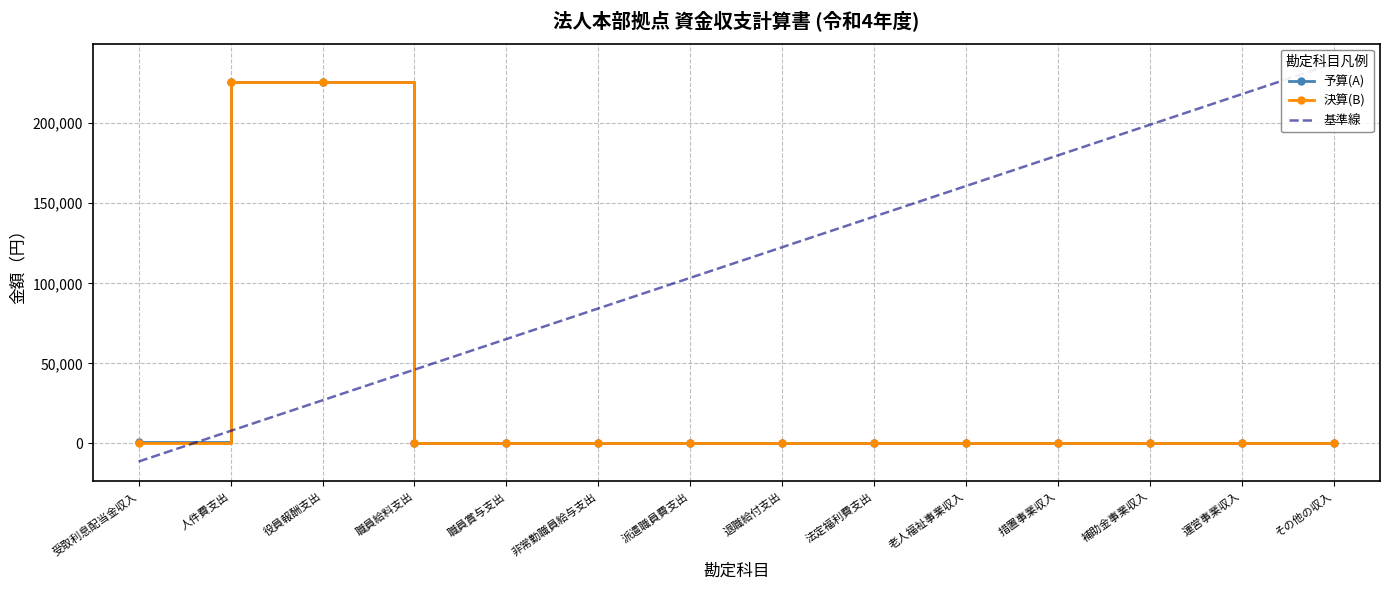

True or false: 決算(B) and 予算(A) cross at least once.

False